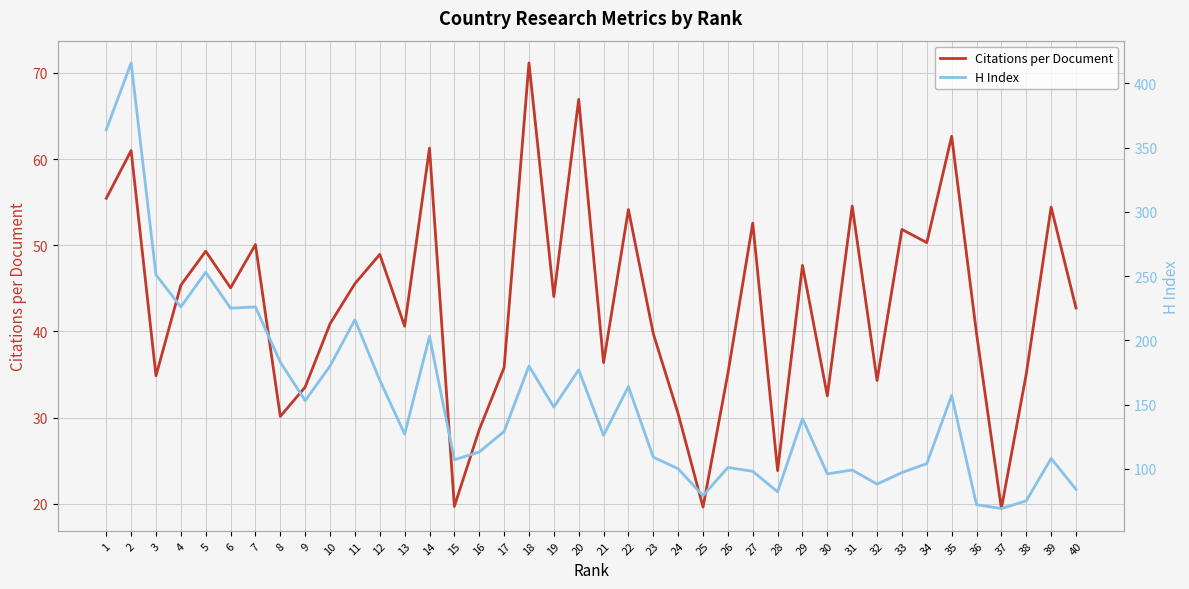

The H Index series shows 79.0 at 25. True or false?

True